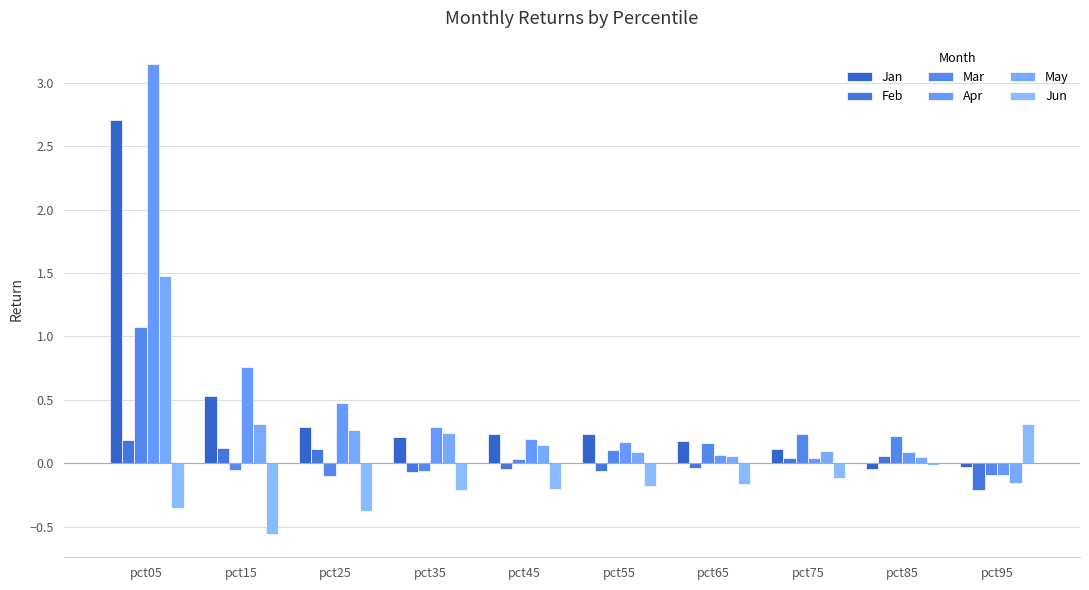

Reading left to right, list all the values displayed in this chart.

Jan: pct05=2.7	pct15=0.5	pct25=0.3	pct35=0.2	pct45=0.2	pct55=0.2	pct65=0.2	pct75=0.1	pct85=-0.0	pct95=-0.0
Feb: pct05=0.2	pct15=0.1	pct25=0.1	pct35=-0.1	pct45=-0.0	pct55=-0.1	pct65=-0.0	pct75=0.0	pct85=0.1	pct95=-0.2
Mar: pct05=1.1	pct15=-0.1	pct25=-0.1	pct35=-0.1	pct45=0.0	pct55=0.1	pct65=0.2	pct75=0.2	pct85=0.2	pct95=-0.1
Apr: pct05=3.1	pct15=0.8	pct25=0.5	pct35=0.3	pct45=0.2	pct55=0.2	pct65=0.1	pct75=0.0	pct85=0.1	pct95=-0.1
May: pct05=1.5	pct15=0.3	pct25=0.3	pct35=0.2	pct45=0.1	pct55=0.1	pct65=0.1	pct75=0.1	pct85=0.0	pct95=-0.2
Jun: pct05=-0.3	pct15=-0.6	pct25=-0.4	pct35=-0.2	pct45=-0.2	pct55=-0.2	pct65=-0.2	pct75=-0.1	pct85=-0.0	pct95=0.3